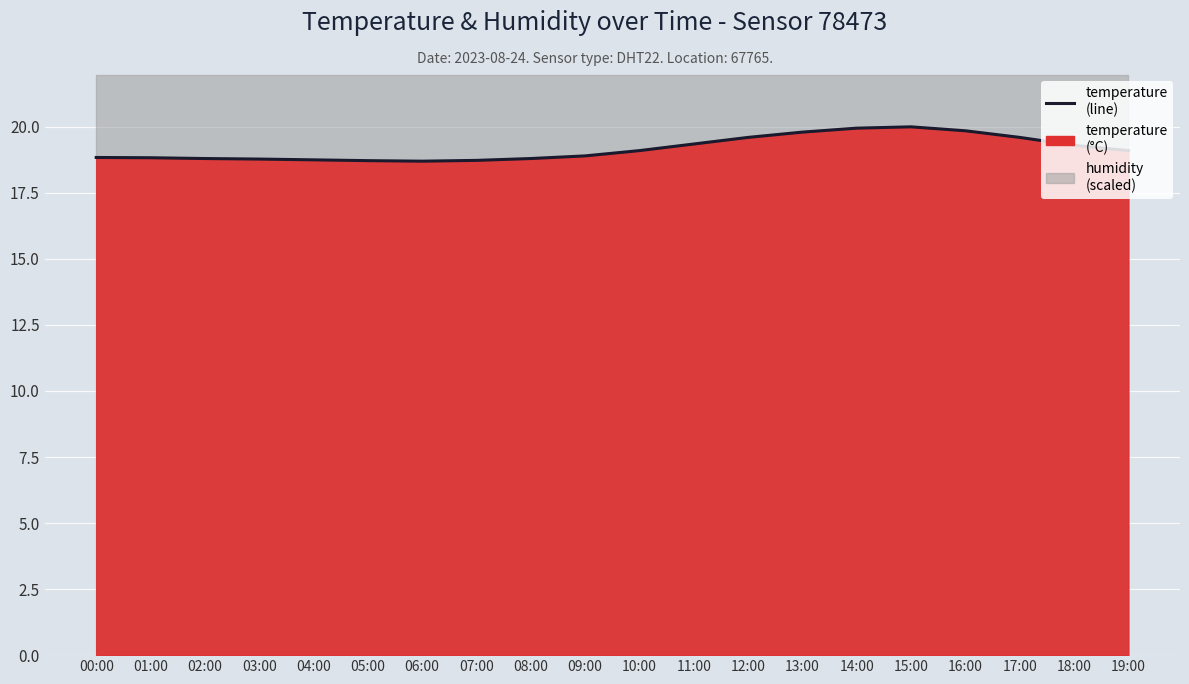

Reading left to right, extract all data points from this chart.

00:00=18.8	01:00=18.8	02:00=18.8	03:00=18.8	04:00=18.8	05:00=18.7	06:00=18.7	07:00=18.7	08:00=18.8	09:00=18.9	10:00=19.1	11:00=19.4	12:00=19.6	13:00=19.8	14:00=19.9	15:00=20.0	16:00=19.9	17:00=19.6	18:00=19.3	19:00=19.1